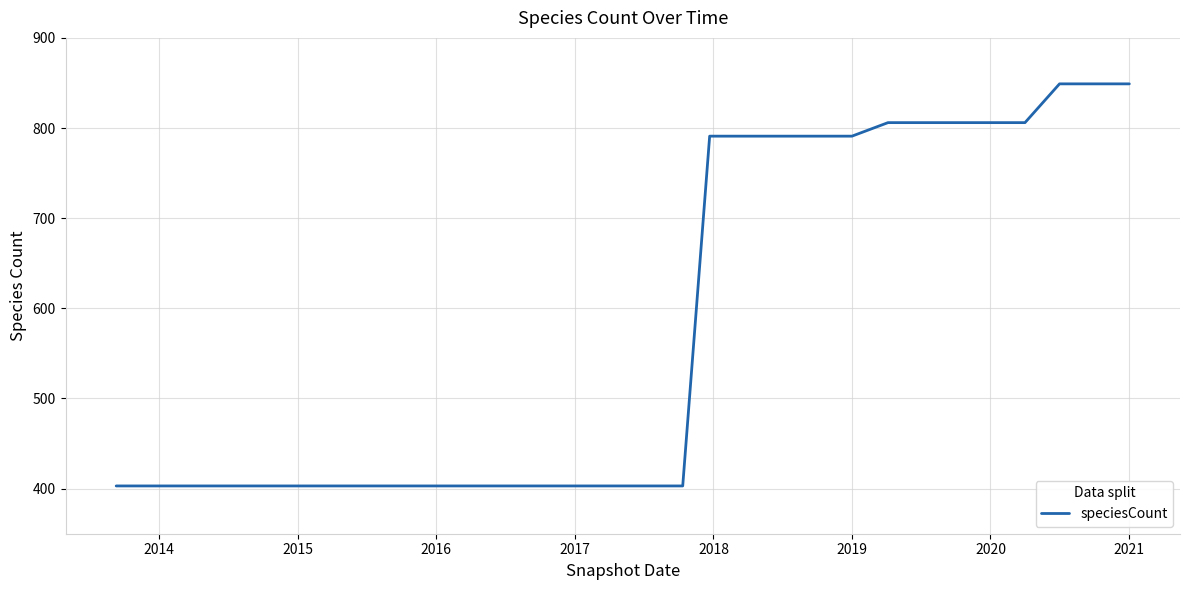

What is the difference between the maximum and minimum values?

446